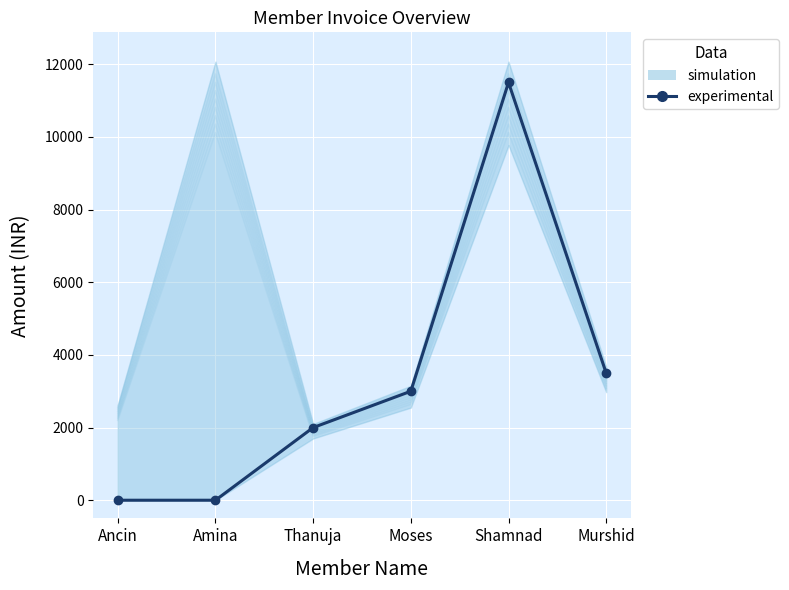

The value at Murshid is 1454. True or false?

False